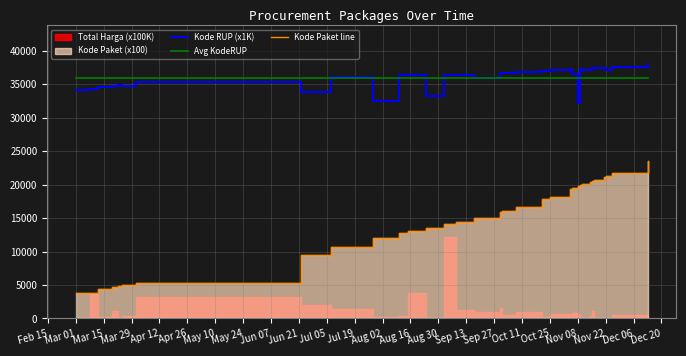

How many data points in Kode RUP (x1K) are less than 36437?

15